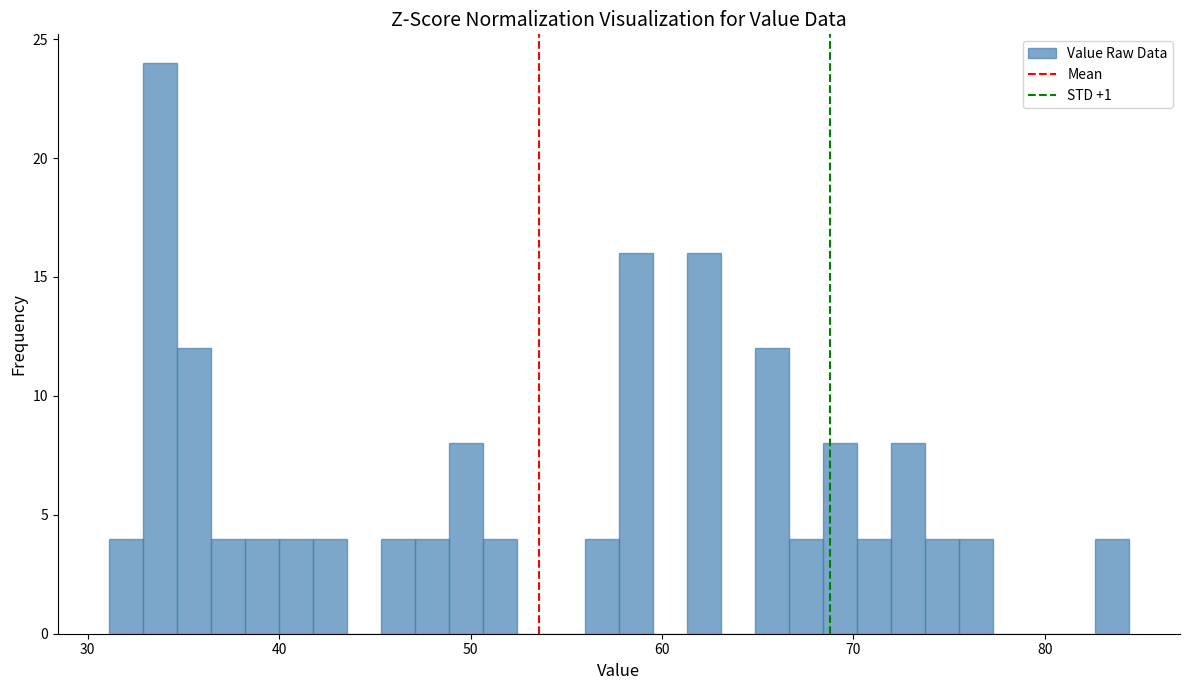

Read against the x-axis, roughly where is the centre of the tallest bar?

34